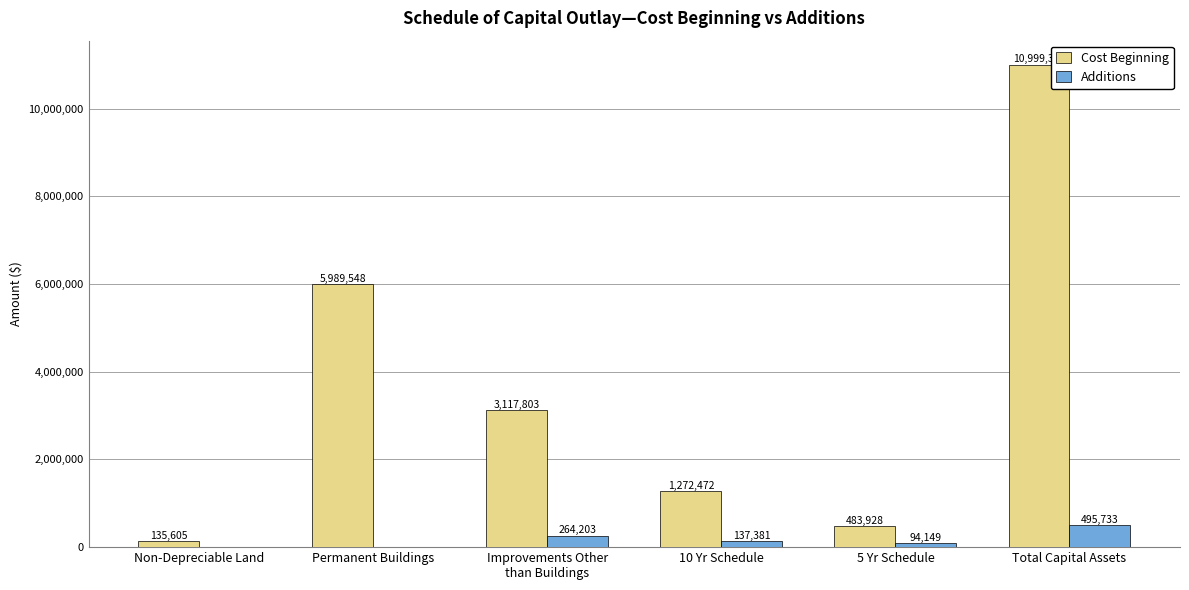

What value does the Additions series have at 10 Yr Schedule, to the nearest 50?

137400